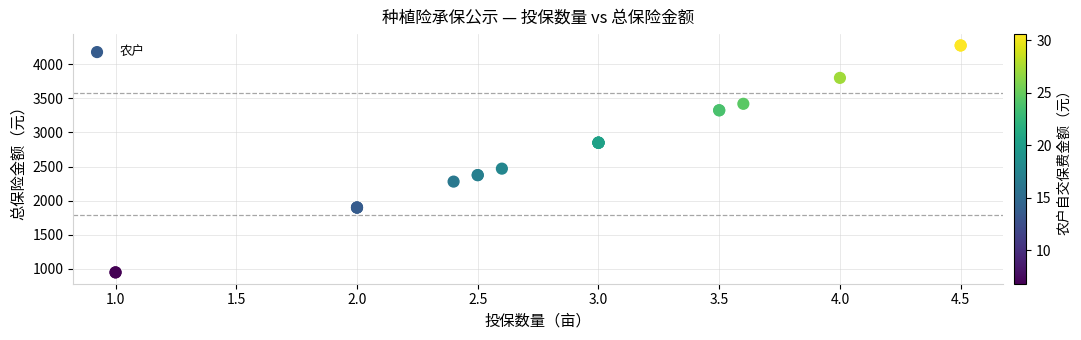

What Y value in the scatter plot is closest to 2612?

2470